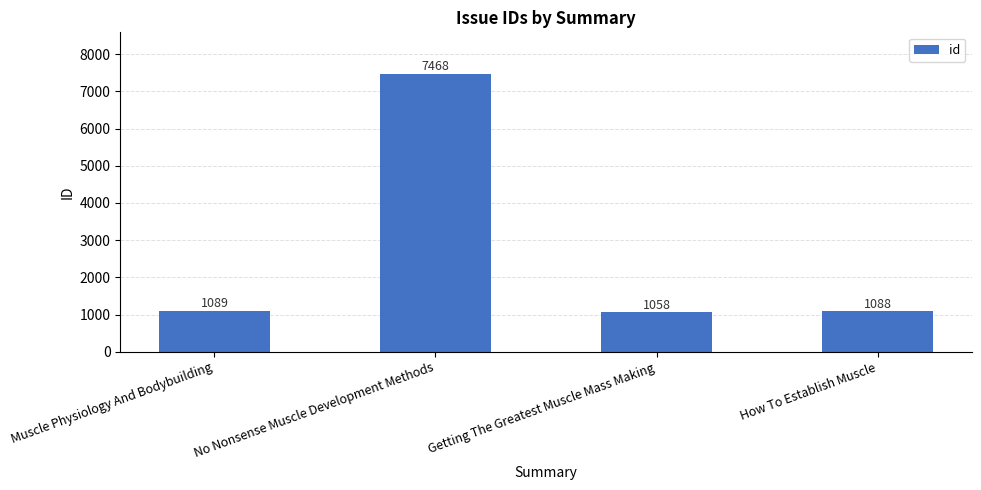

Rank the categories by value from lowest to highest.

Getting The Greatest Muscle Mass Making, How To Establish Muscle, Muscle Physiology And Bodybuilding, No Nonsense Muscle Development Methods